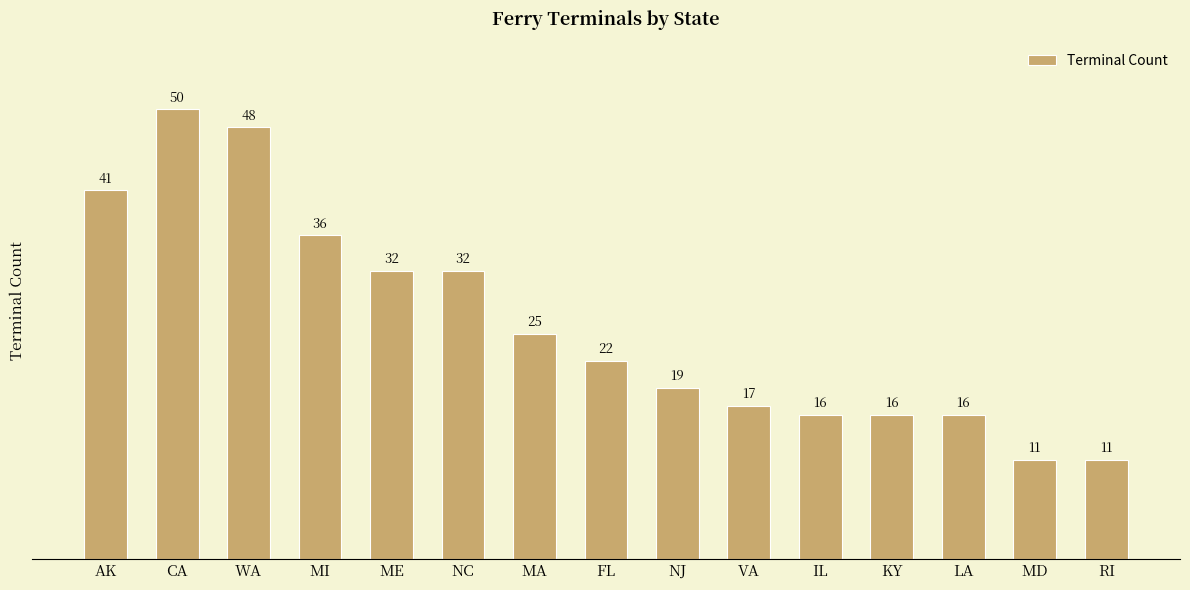

The value at MD is 4. True or false?

False